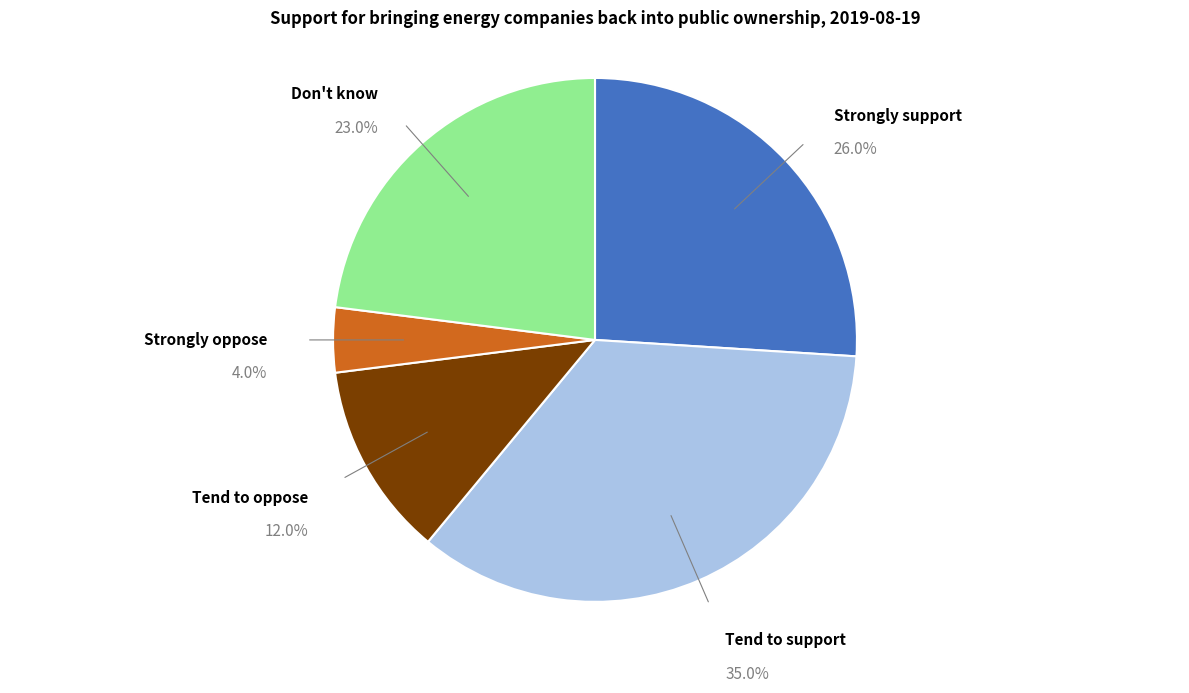

How much of the chart is everything except Strongly support?

74.0%